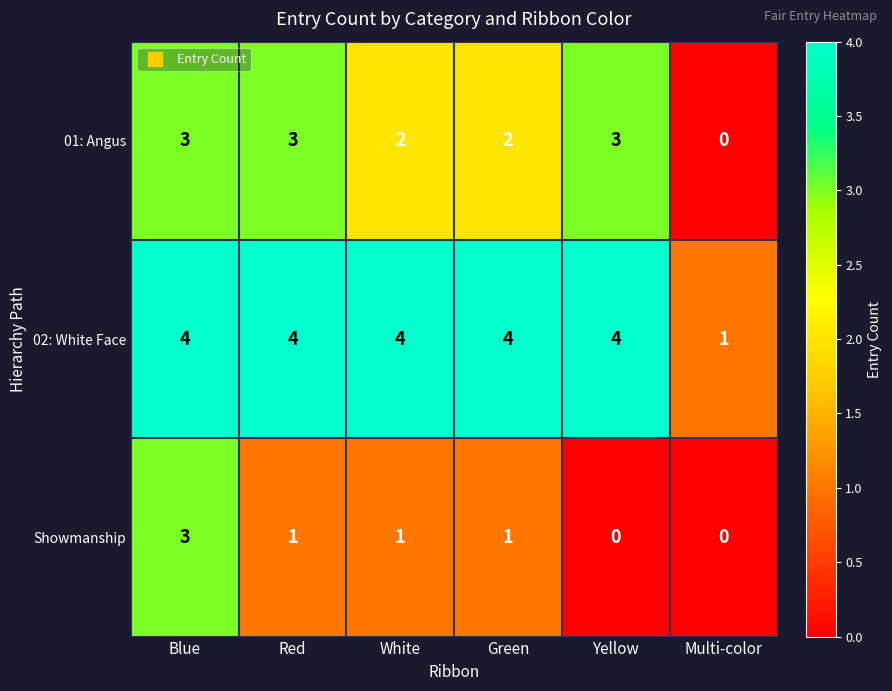

How many categories are shown in the chart?

6